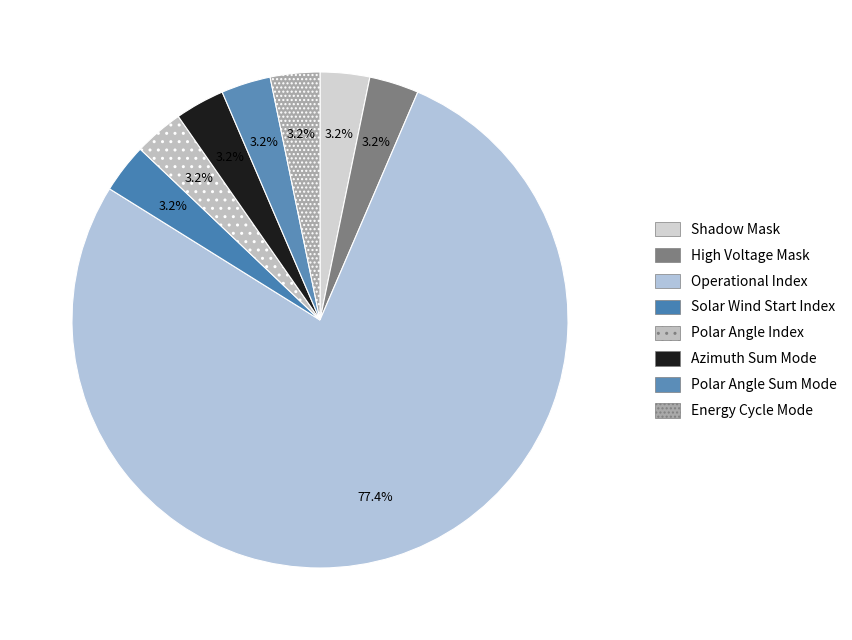

How many segments does this pie chart have?

8